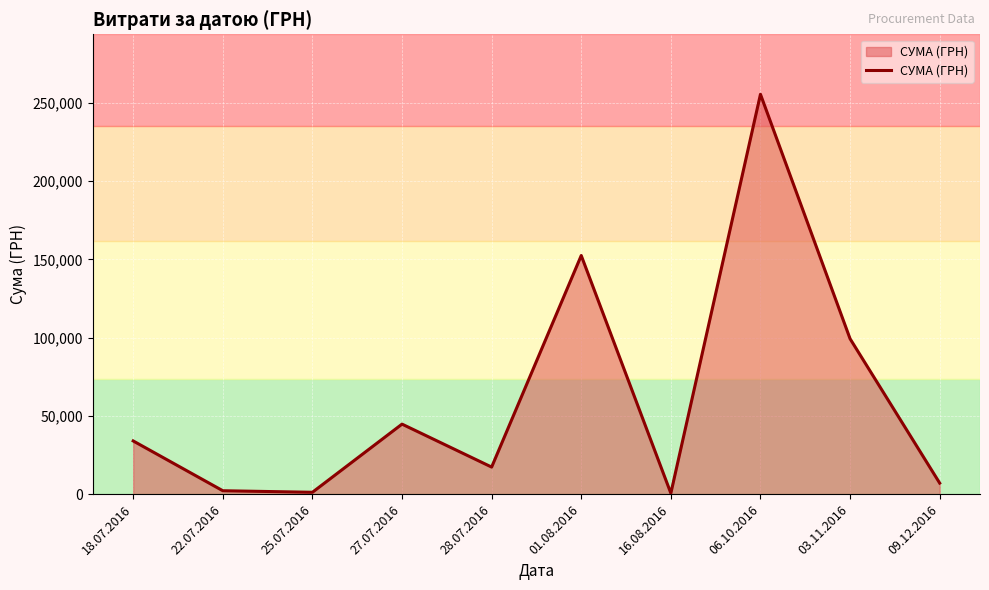

At which label is the value closest to 128075?

01.08.2016